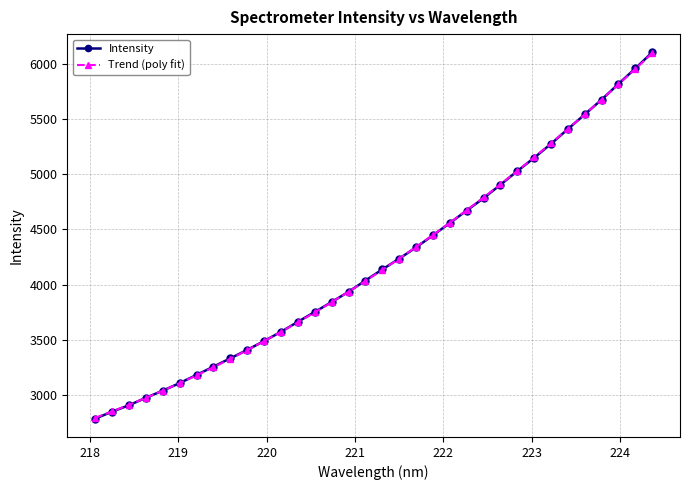

What is the maximum value shown in the chart?

6101.6